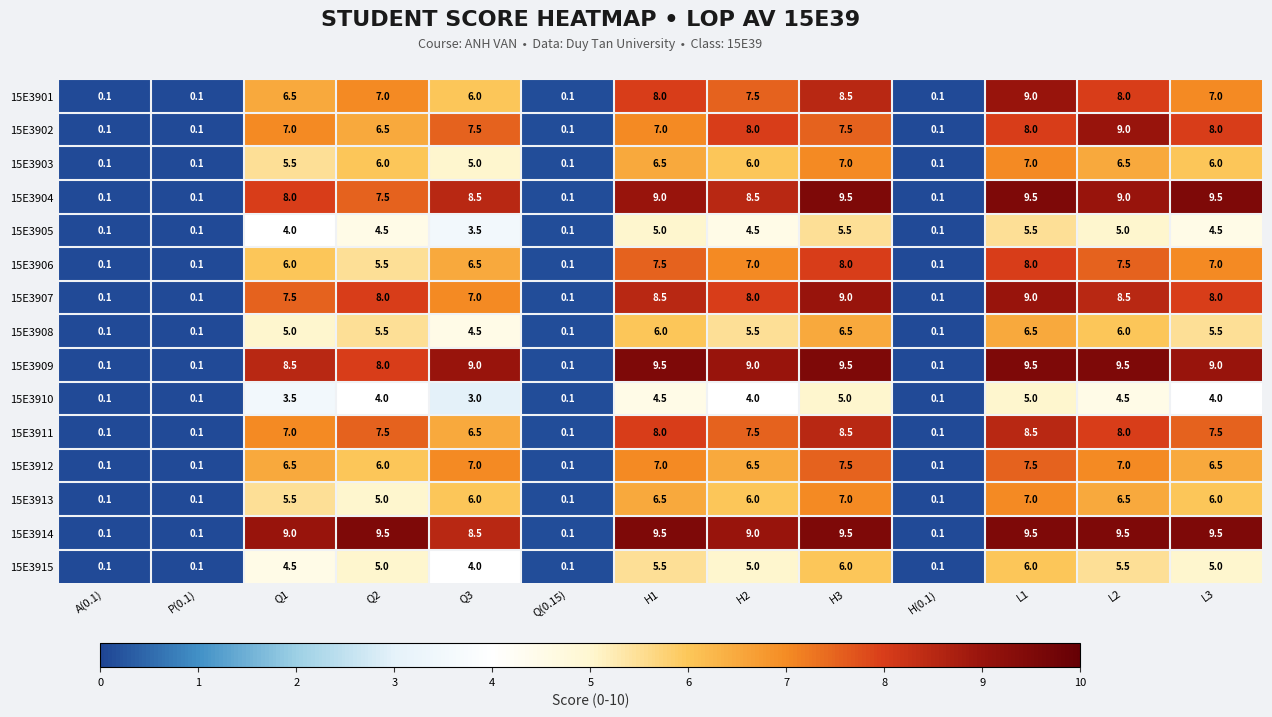

True or false: 15E3911 has a value of 4.0 at L3.

False